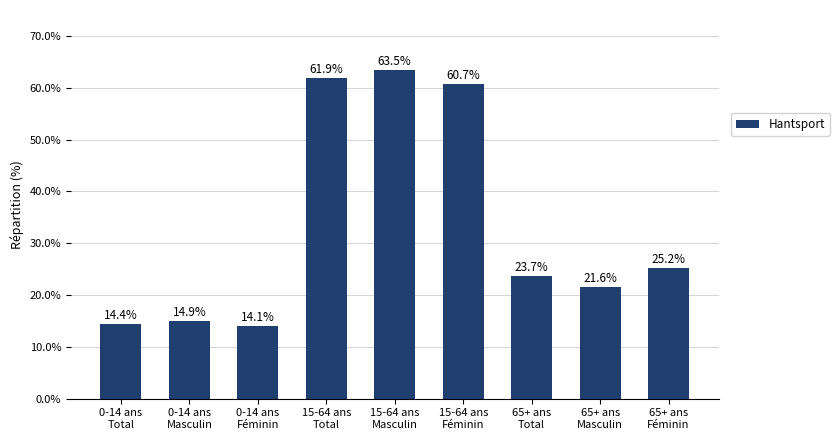

What is the label of the 4th bar from the left?

15-64 ans
Total